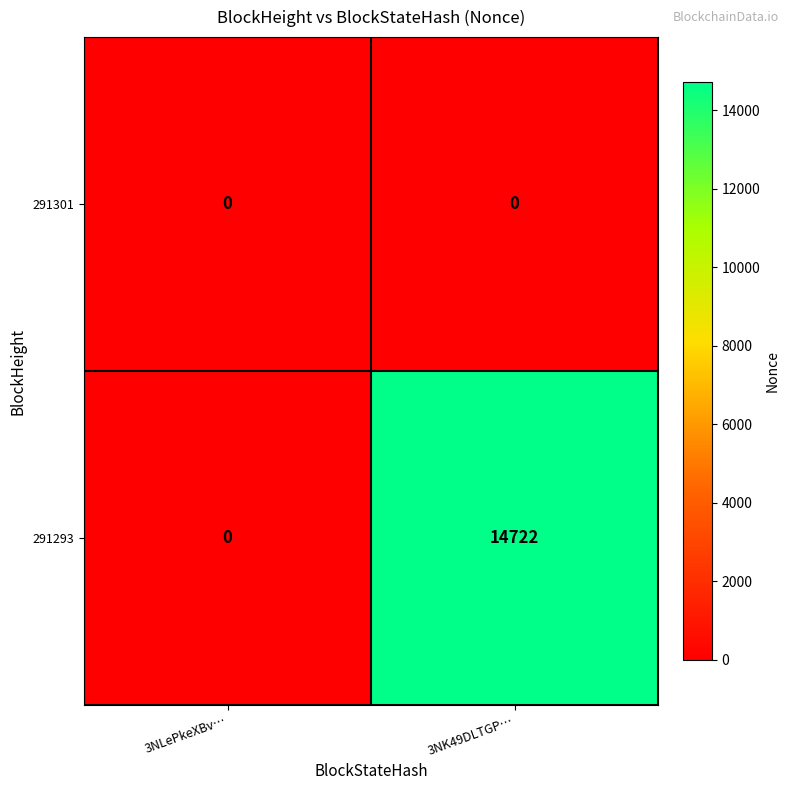

What is the maximum value shown in the chart?

14722